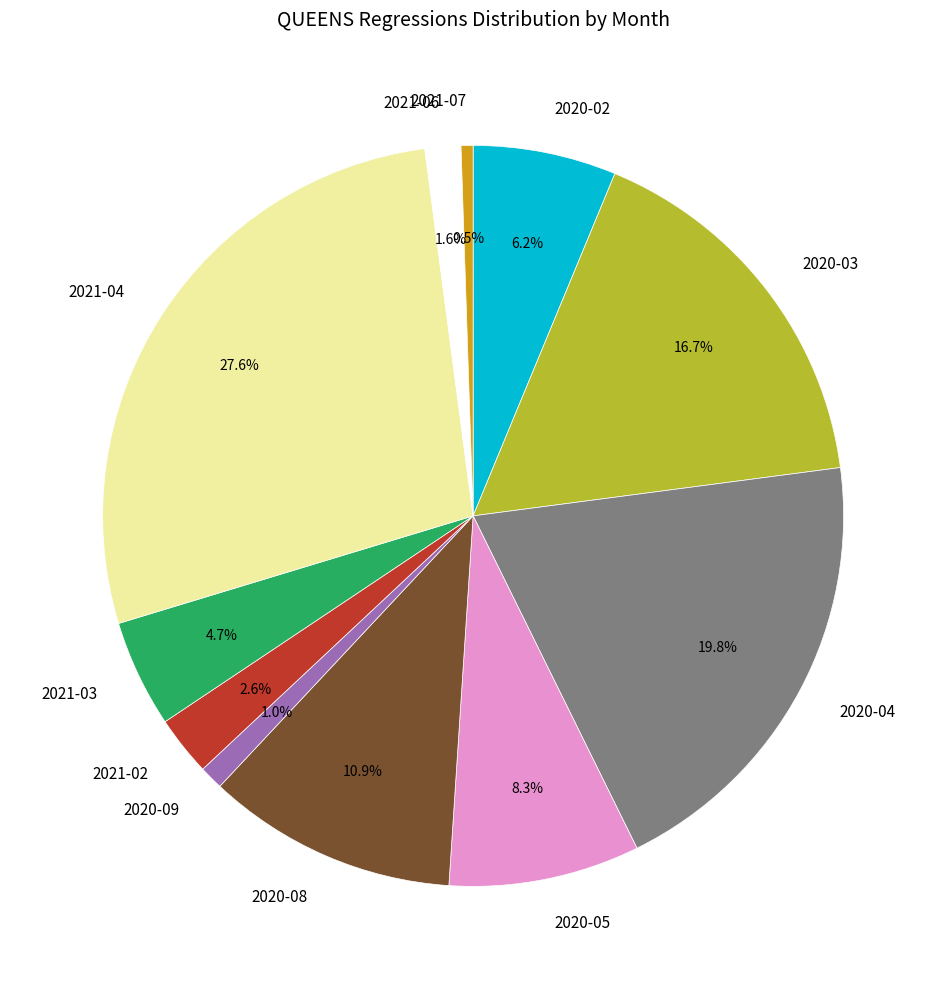

Which category has the smallest portion of the pie?

2021-07